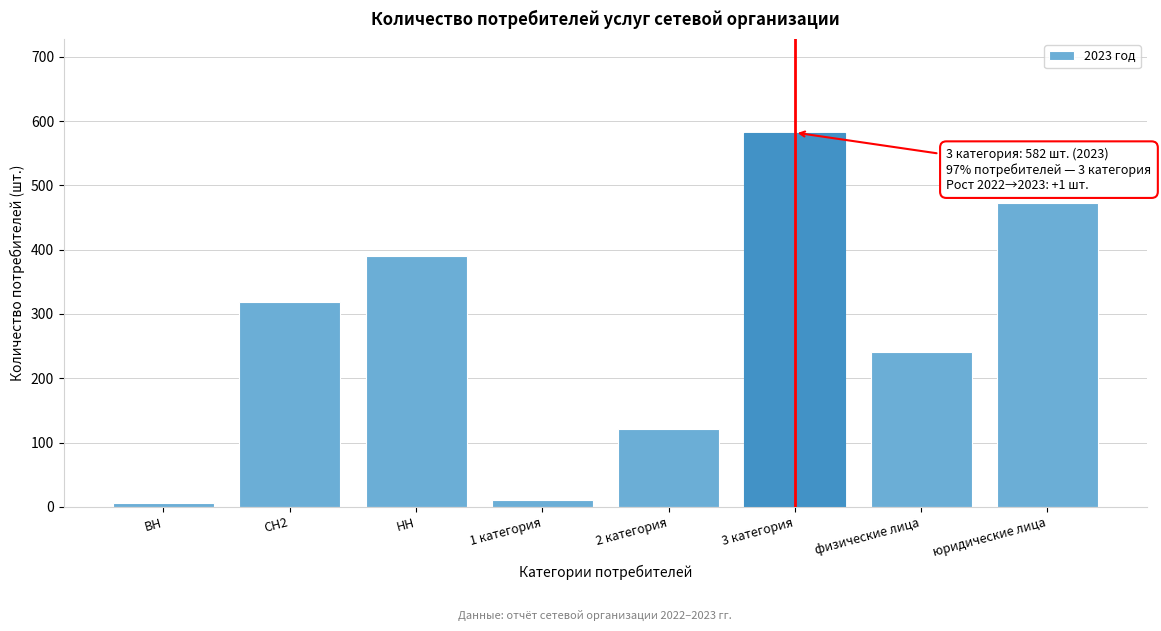

Reading left to right, transcribe all the data shown in this chart.

ВН=6	СН2=318	НН=390	1 категория=11	2 категория=121	3 категория=582	физические лица=241	юридические лица=473